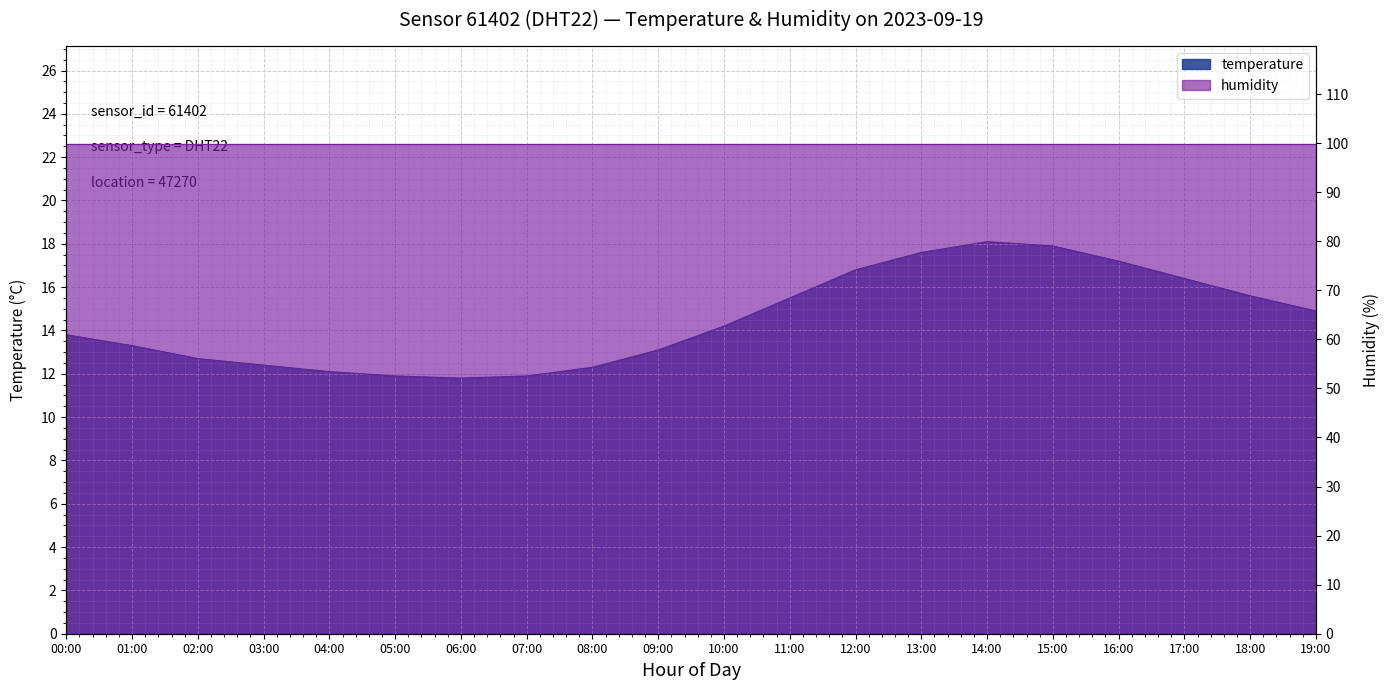

The value at 14:00 is 18.1. True or false?

True